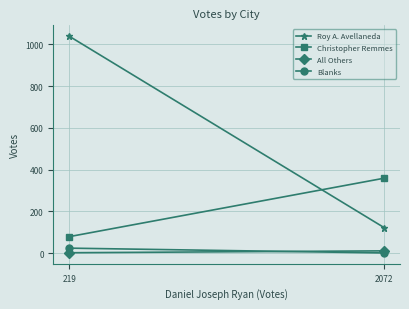

What is the sum of all Christopher Remmes values?

438